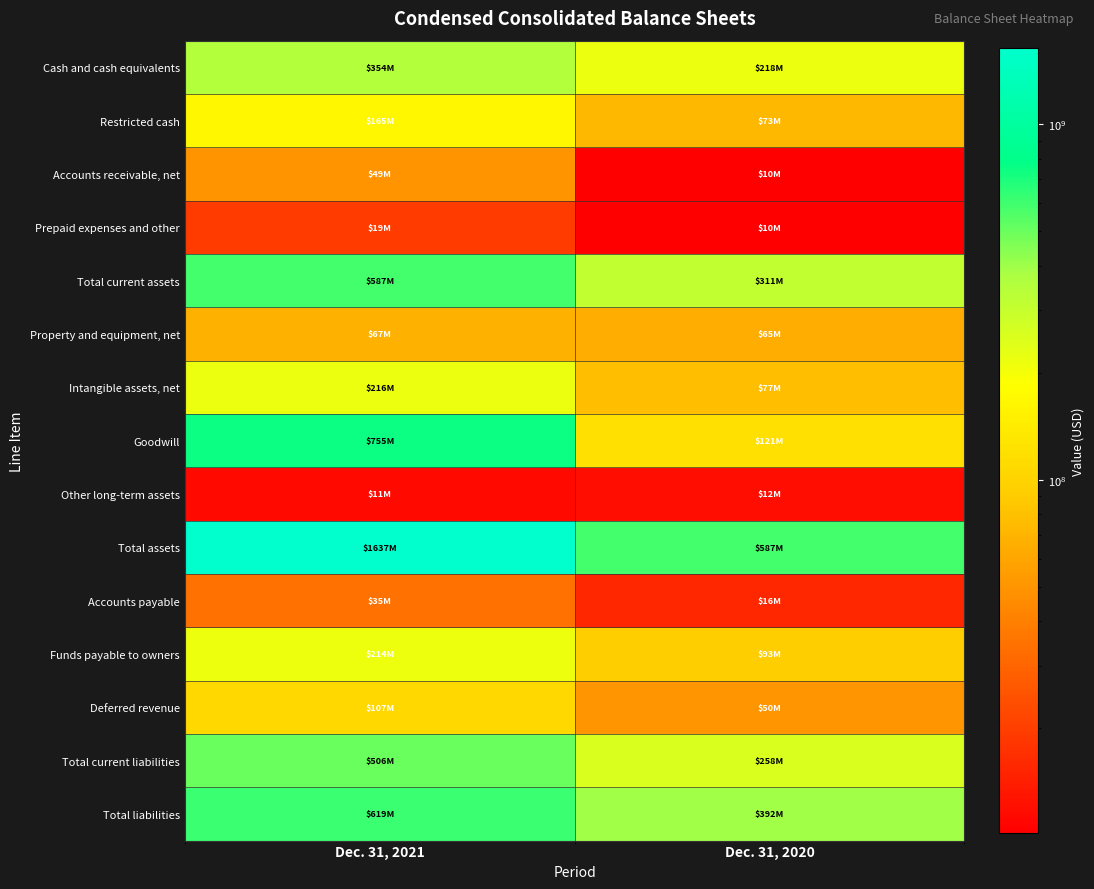

Reading left to right, list all the values displayed in this chart.

Cash and cash equivalents: Dec. 31, 2021=353842000	Dec. 31, 2020=218484000
Restricted cash: Dec. 31, 2021=165294000	Dec. 31, 2020=72528000
Accounts receivable, net: Dec. 31, 2021=48989000	Dec. 31, 2020=10161000
Prepaid expenses and other: Dec. 31, 2021=19325000	Dec. 31, 2020=10191000
Total current assets: Dec. 31, 2021=587450000	Dec. 31, 2020=311364000
Property and equipment, net: Dec. 31, 2021=67186000	Dec. 31, 2020=65087000
Intangible assets, net: Dec. 31, 2021=216499000	Dec. 31, 2020=77426000
Goodwill: Dec. 31, 2021=754506000	Dec. 31, 2020=121487000
Other long-term assets: Dec. 31, 2021=11269000	Dec. 31, 2020=11888000
Total assets: Dec. 31, 2021=1636910000	Dec. 31, 2020=587252000
Accounts payable: Dec. 31, 2021=34786000	Dec. 31, 2020=15648000
Funds payable to owners: Dec. 31, 2021=214301000	Dec. 31, 2020=92707000
Deferred revenue: Dec. 31, 2021=107252000	Dec. 31, 2020=49992000
Total current liabilities: Dec. 31, 2021=506125000	Dec. 31, 2020=258230000
Total liabilities: Dec. 31, 2021=618760000	Dec. 31, 2020=392123000